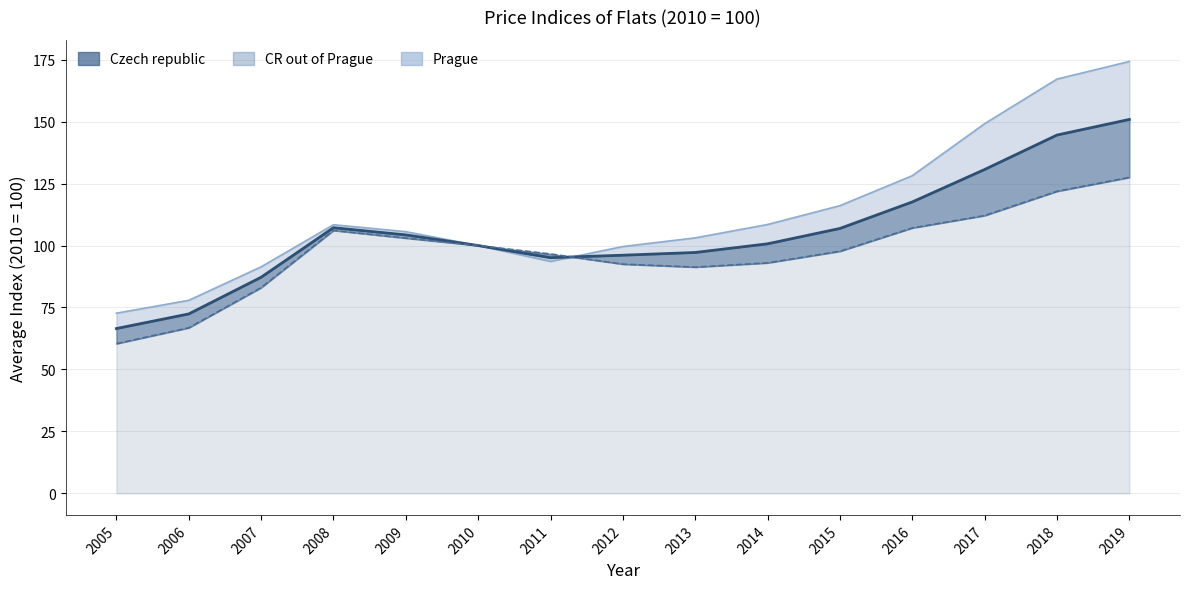

The value at 2015 is 106.9. True or false?

True